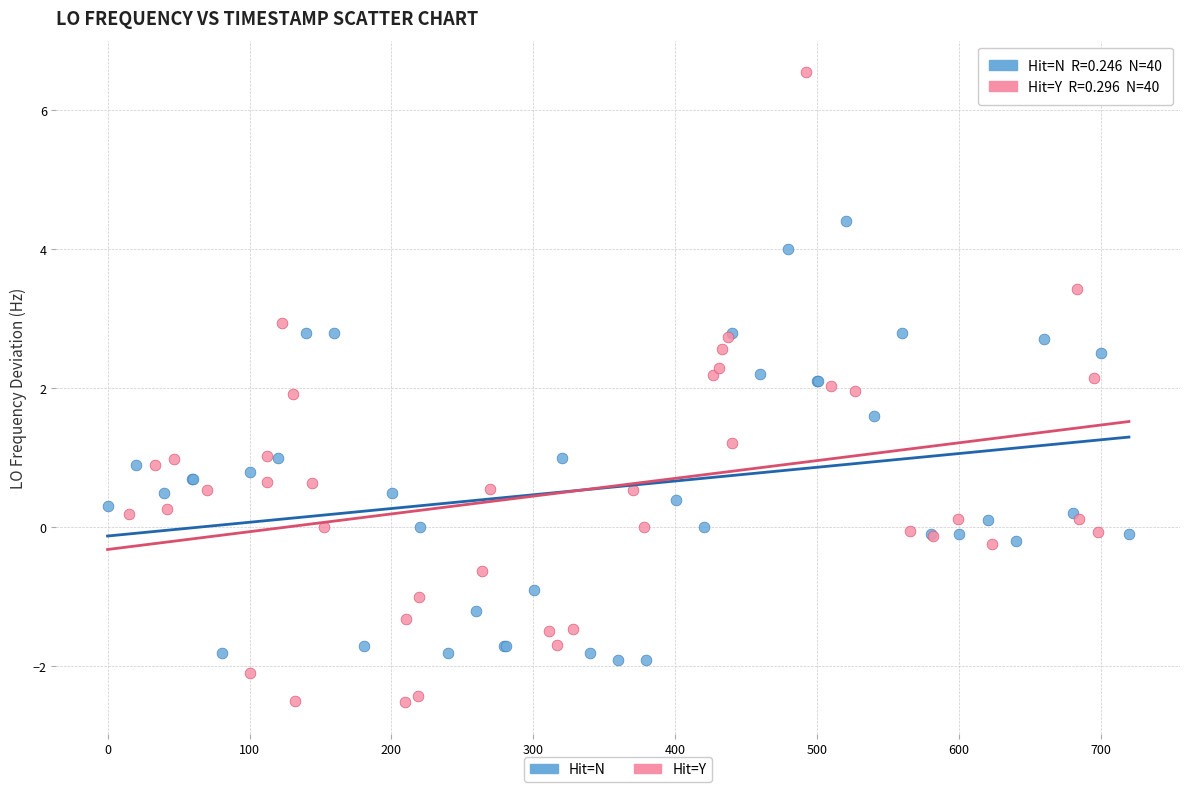

Which series contains the lowest Y value?

Hit=Y